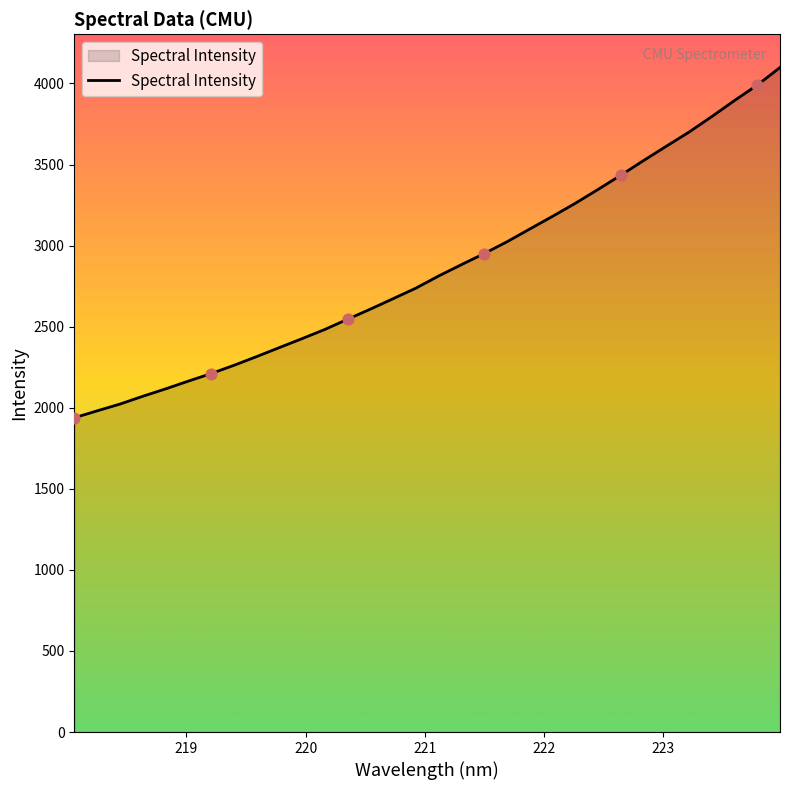

What is the difference between the maximum and minimum values?

2160.3